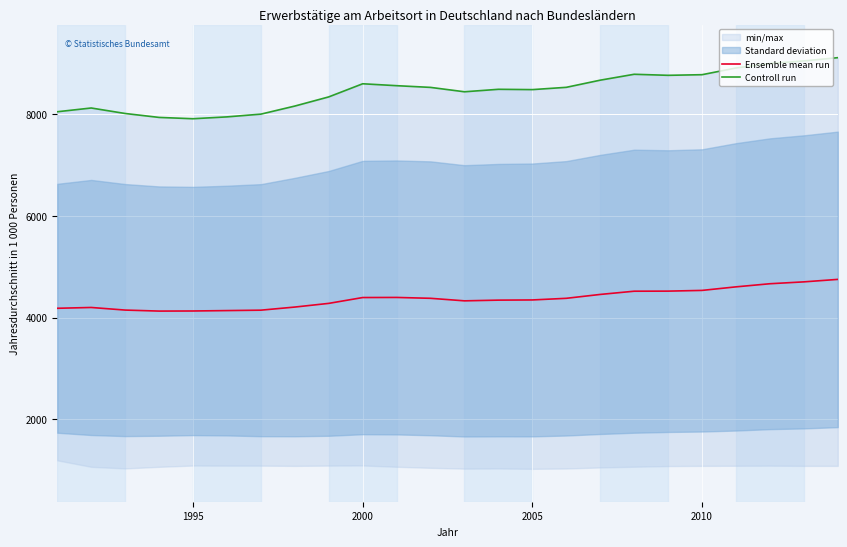

Which series has the largest range (max minus min)?

Controll run